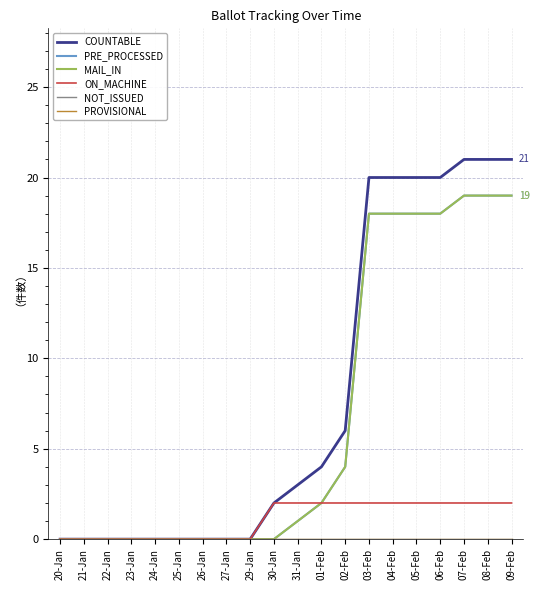

True or false: ON_MACHINE and COUNTABLE cross at least once.

False